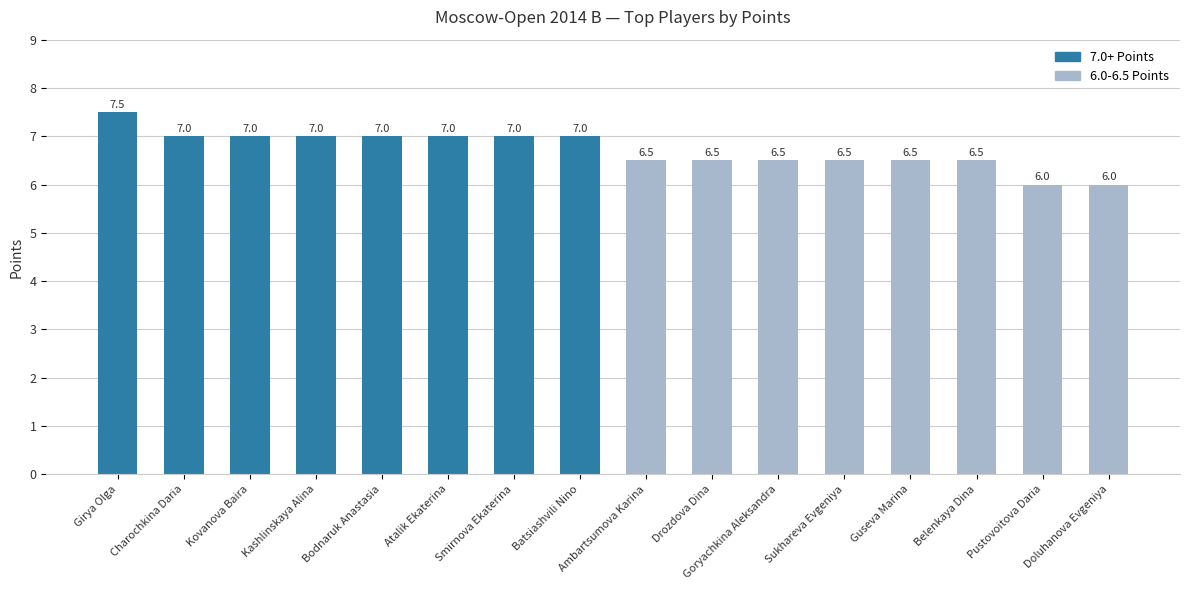

What is the minimum value shown in the chart?

6.0